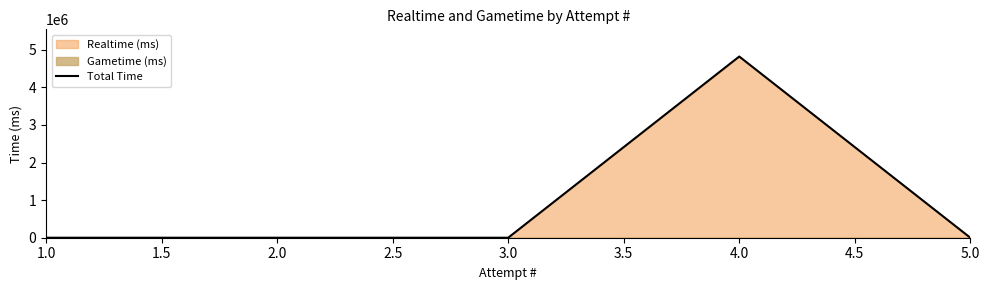

What is the maximum value shown in the chart?

4819610